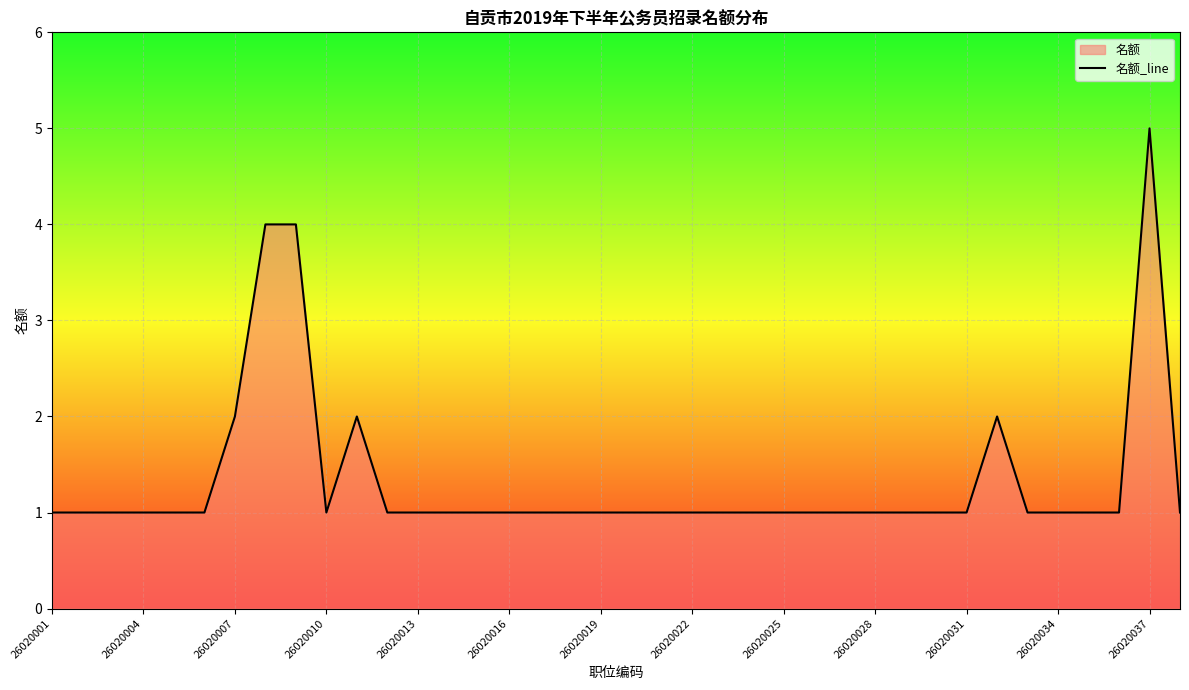

True or false: the data shows 1 at 26020013.

True